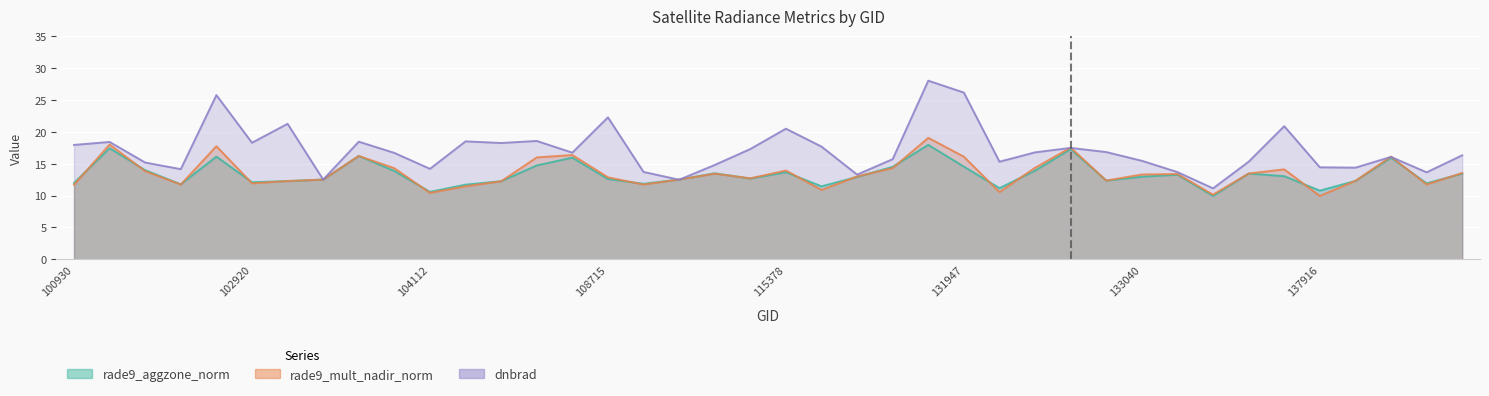

What is the difference between the highest and lowest values at 131961?

4.8